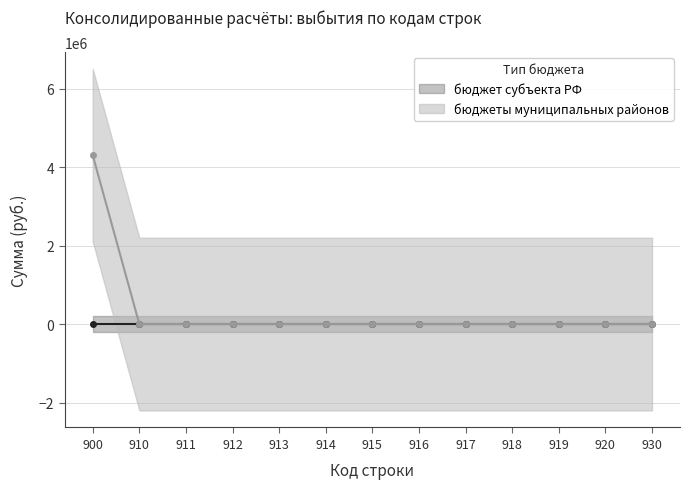

Rank the categories by value from lowest to highest.

910, 911, 912, 913, 914, 915, 916, 917, 918, 919, 920, 930, 900